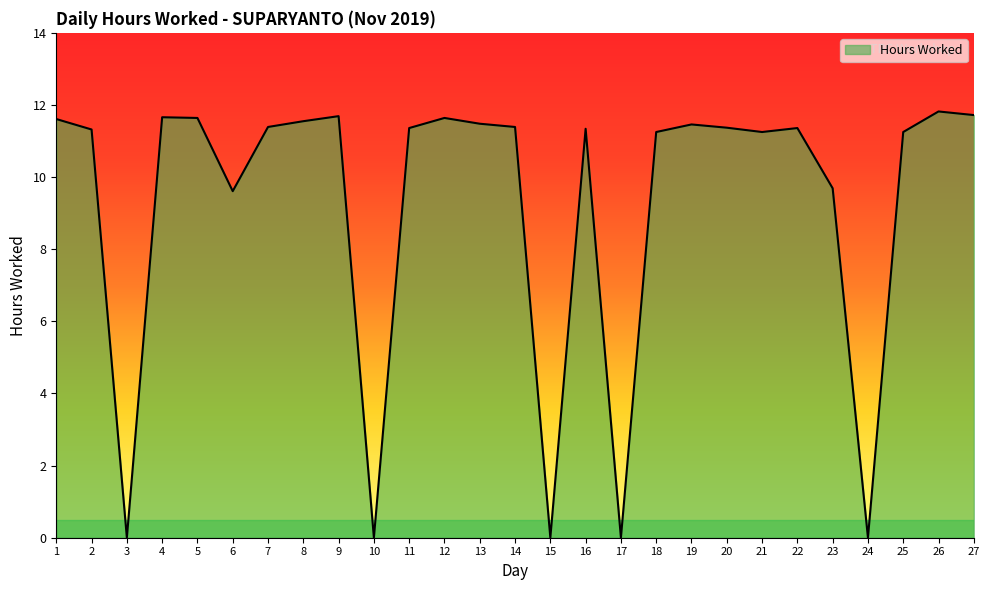

How many categories are shown in the chart?

27